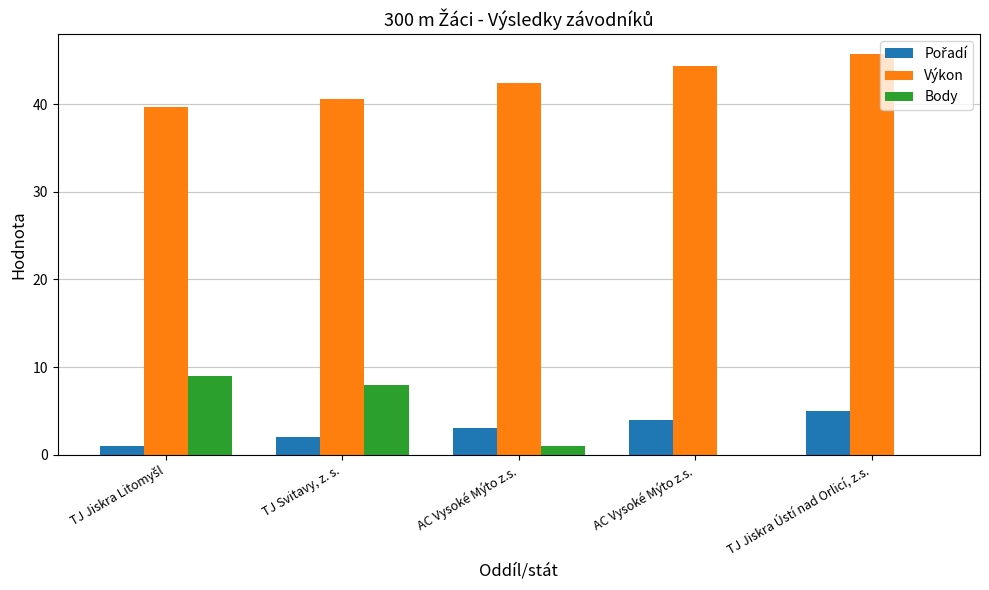

Where is Výkon nearest to the value 42?

AC Vysoké Mýto z.s.